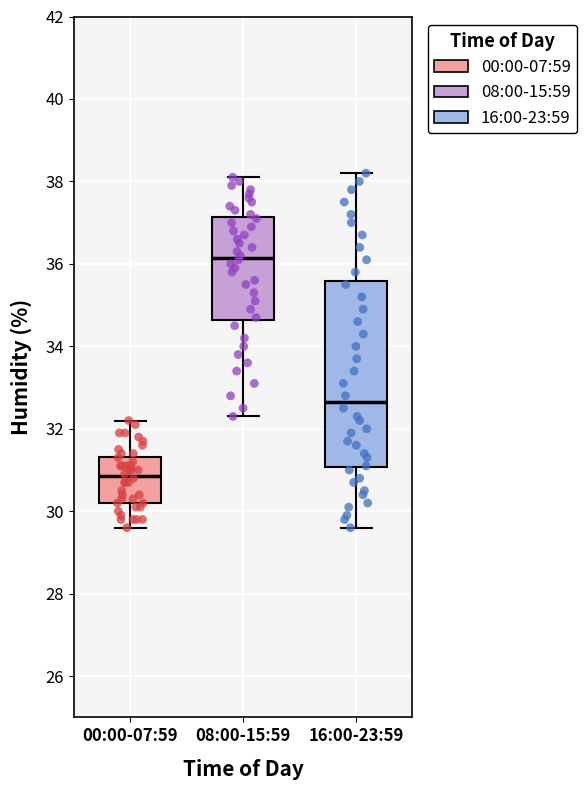

Comparing the boxes themselves (not the whiskers), which one is the tallest?

16:00-23:59